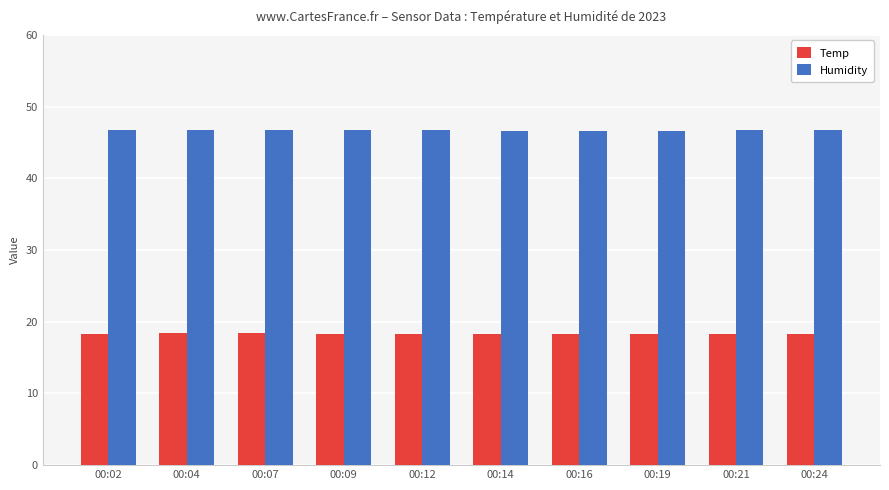

What is the maximum value for Temp?

18.4